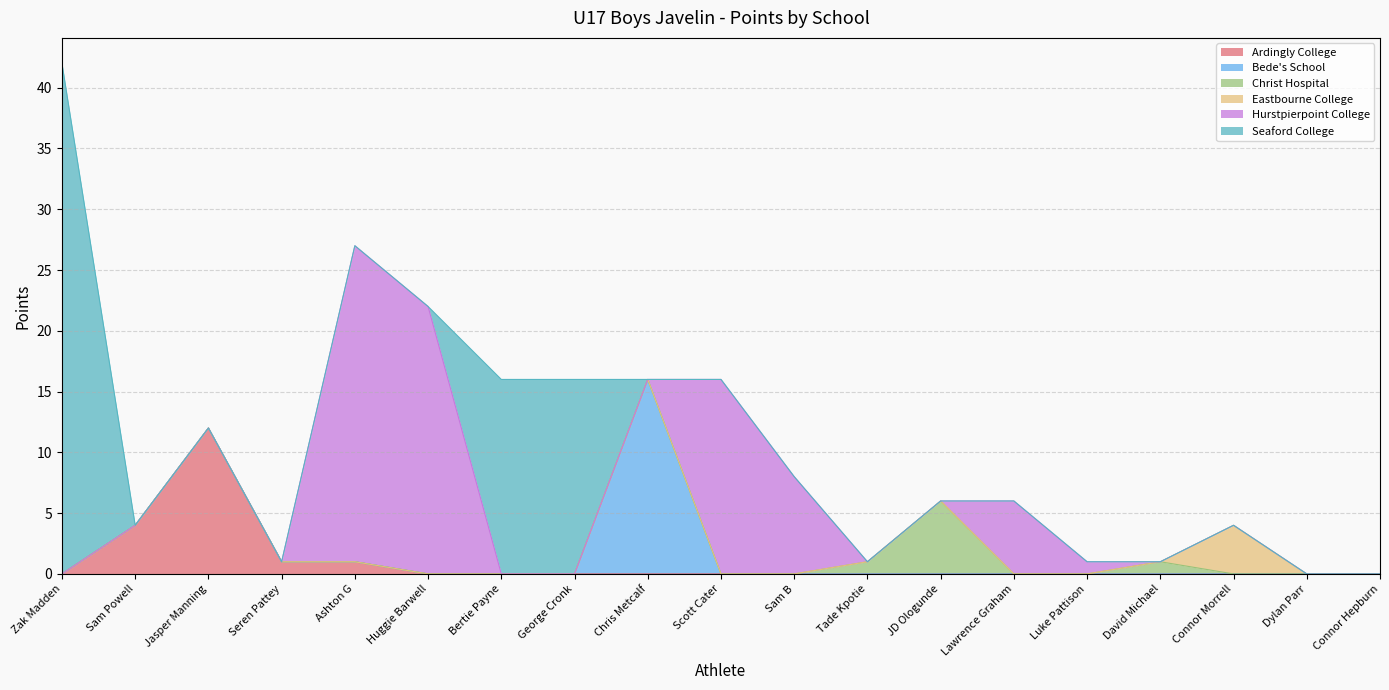

Between Seren Pattey and Bertie Payne, which is larger?

Seren Pattey